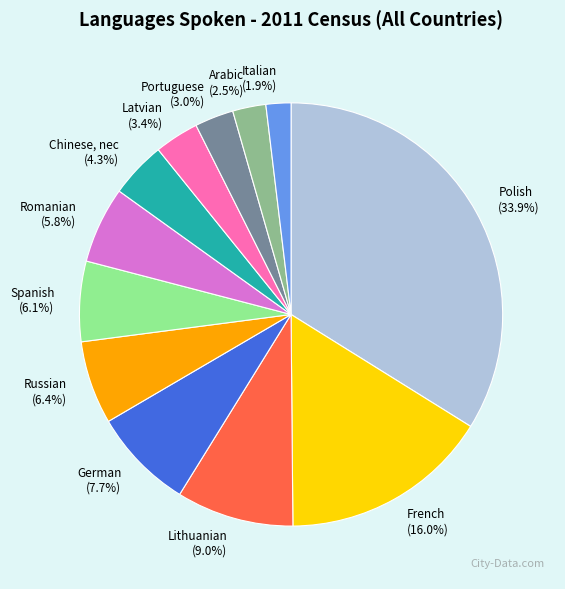

Is Italian the majority of the pie?

No